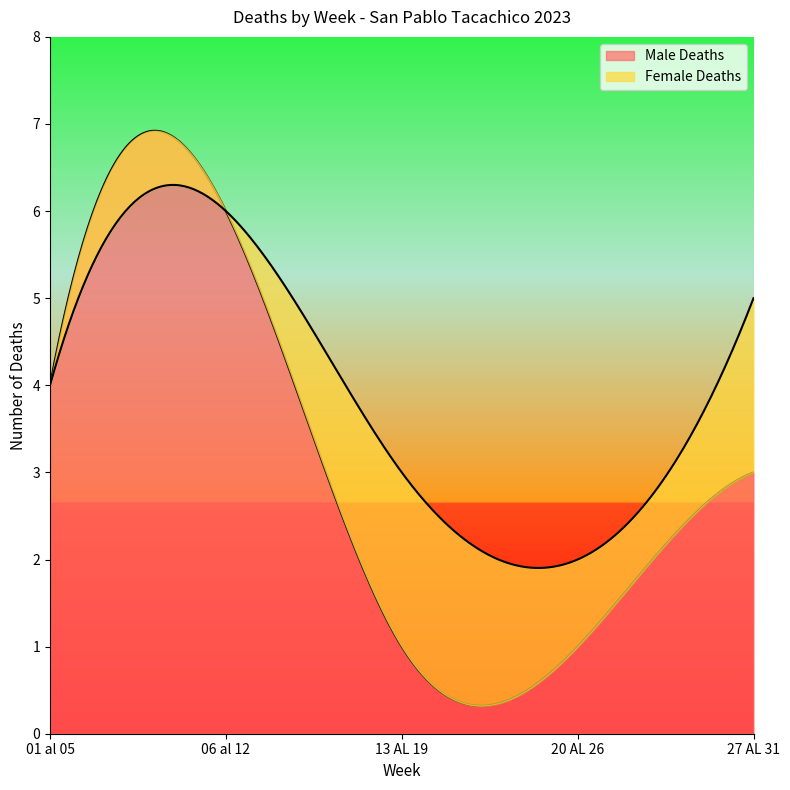

Rank the categories by Female Deaths value from lowest to highest.

01 al 05, 06 al 12, 20 AL 26, 13 AL 19, 27 AL 31